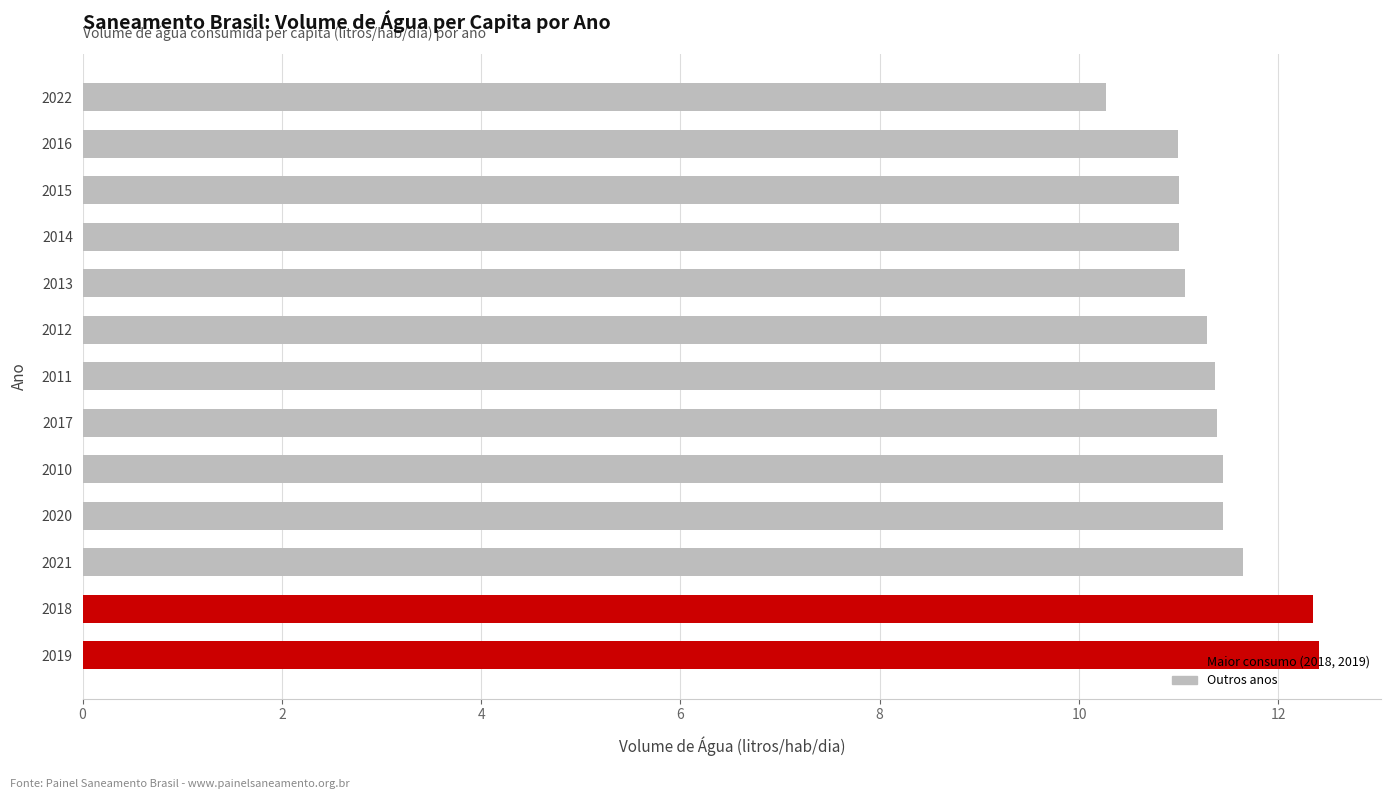

What is the difference between the maximum and minimum values?

2.1